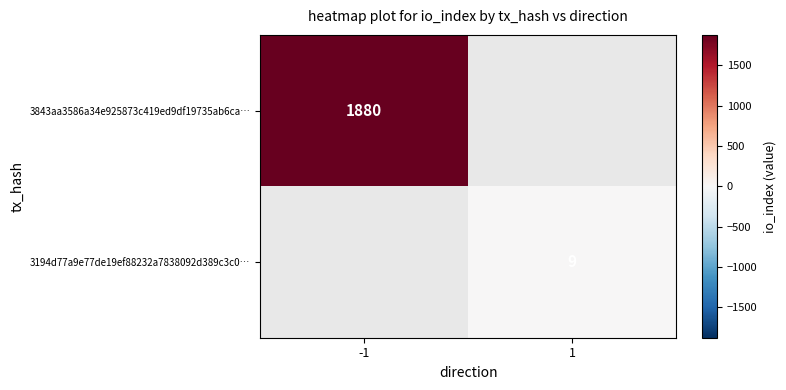

At how many categories does at least one series exceed 1684?

1